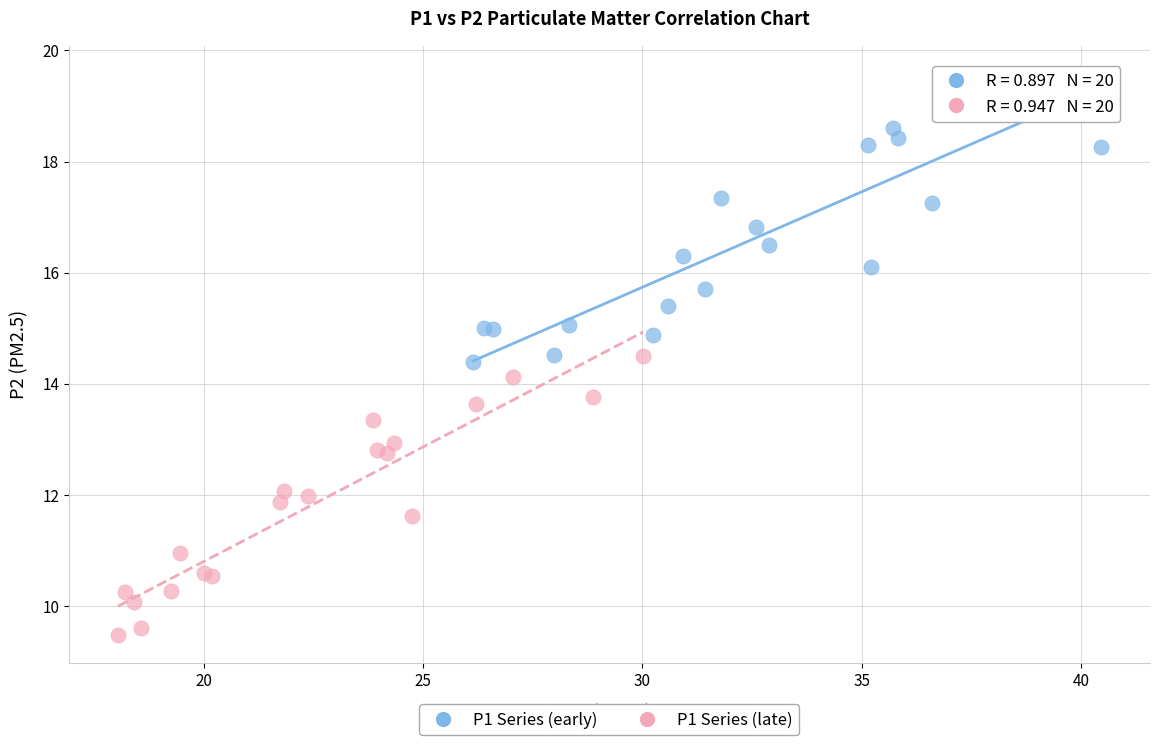

Which series contains the highest Y value?

P1 Series (early)